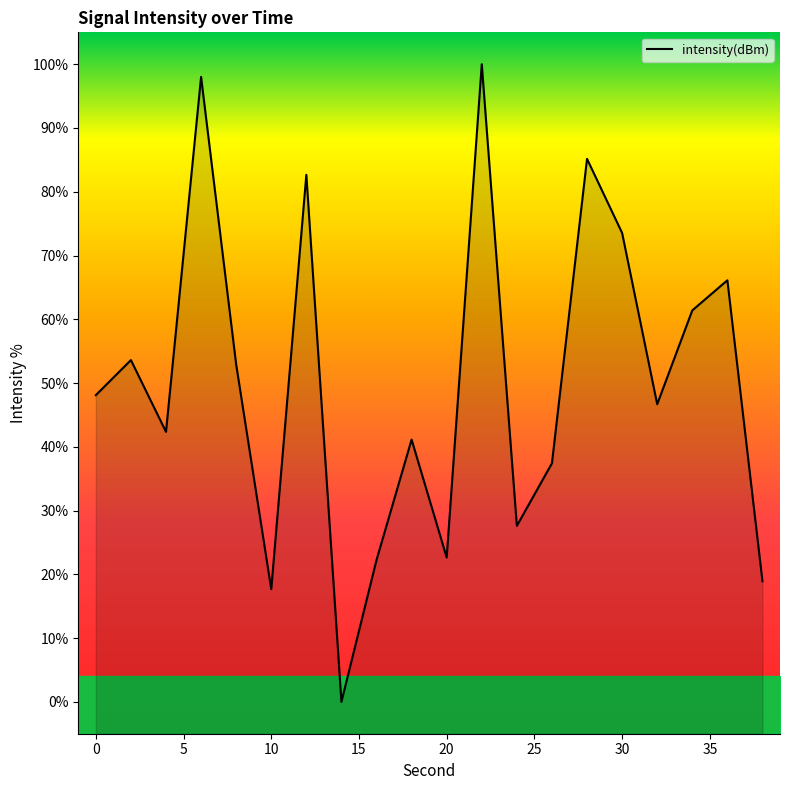

What is the value of the 3rd point from the left?

42.3